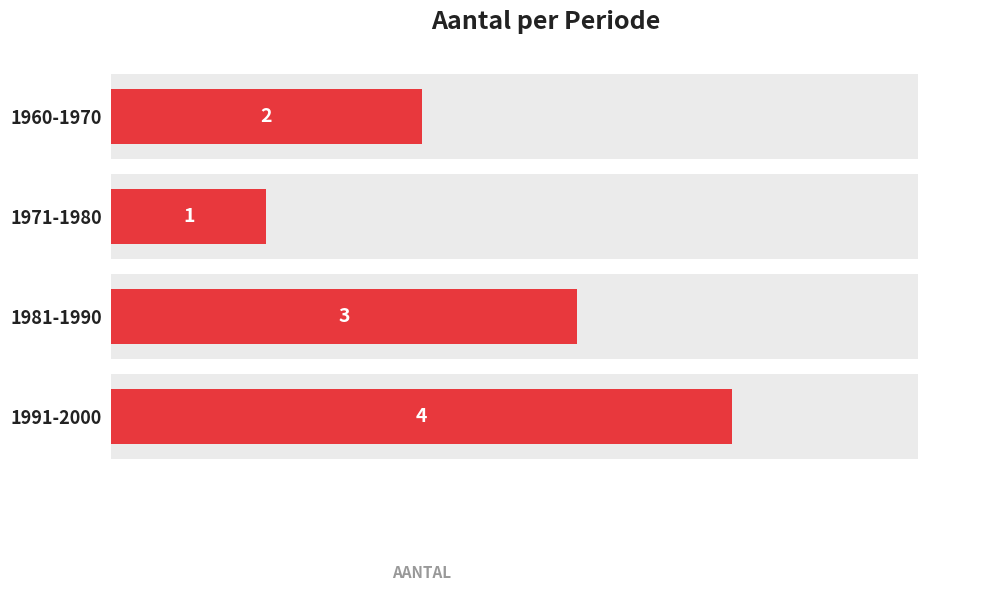

True or false: the data shows 3 at 1981-1990.

True